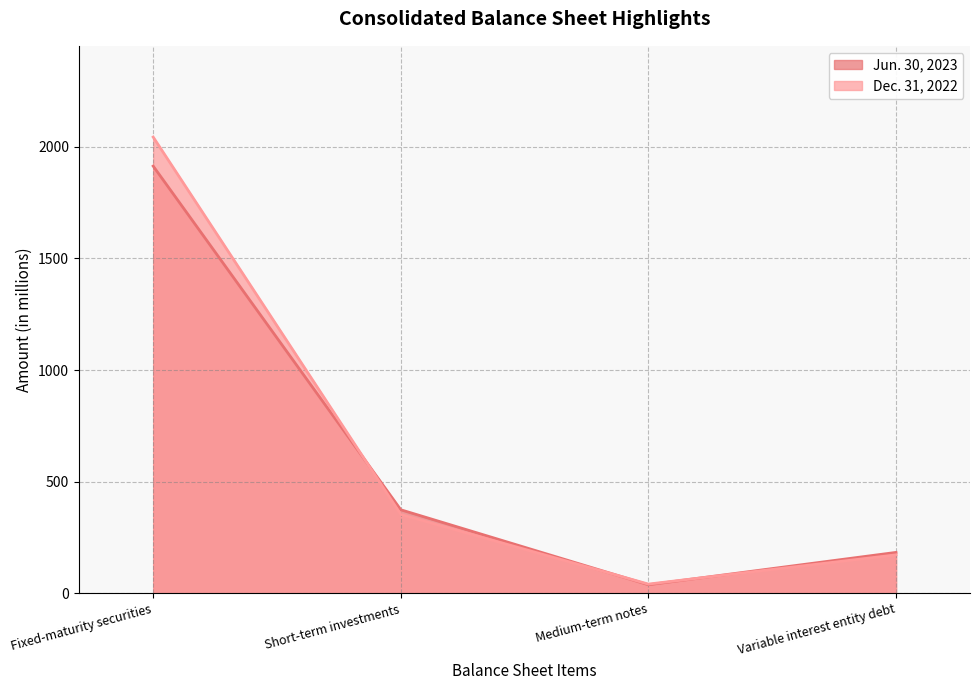

How many data points in Dec. 31, 2022 are less than 353?

2